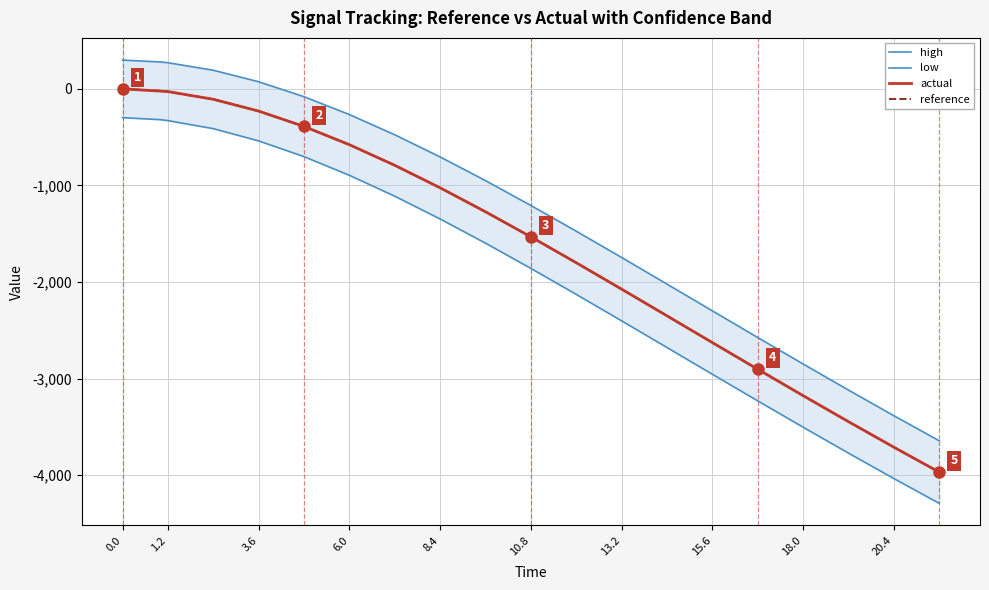

What is the minimum value for reference?

-3968.3